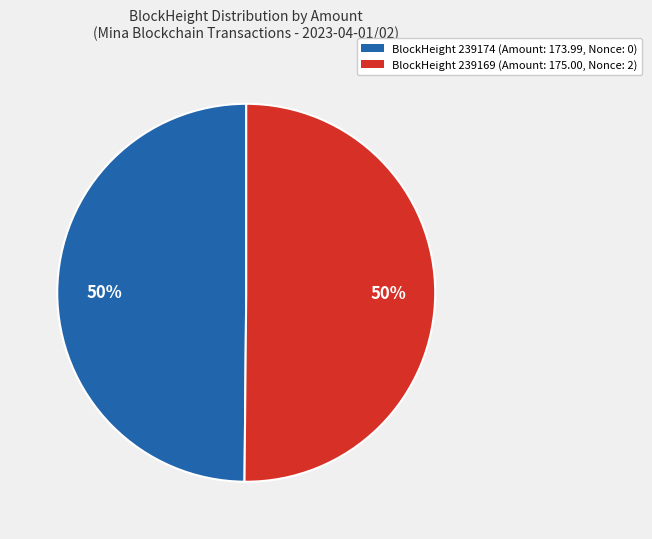

To the nearest percent, what is the average slice percentage?

50%